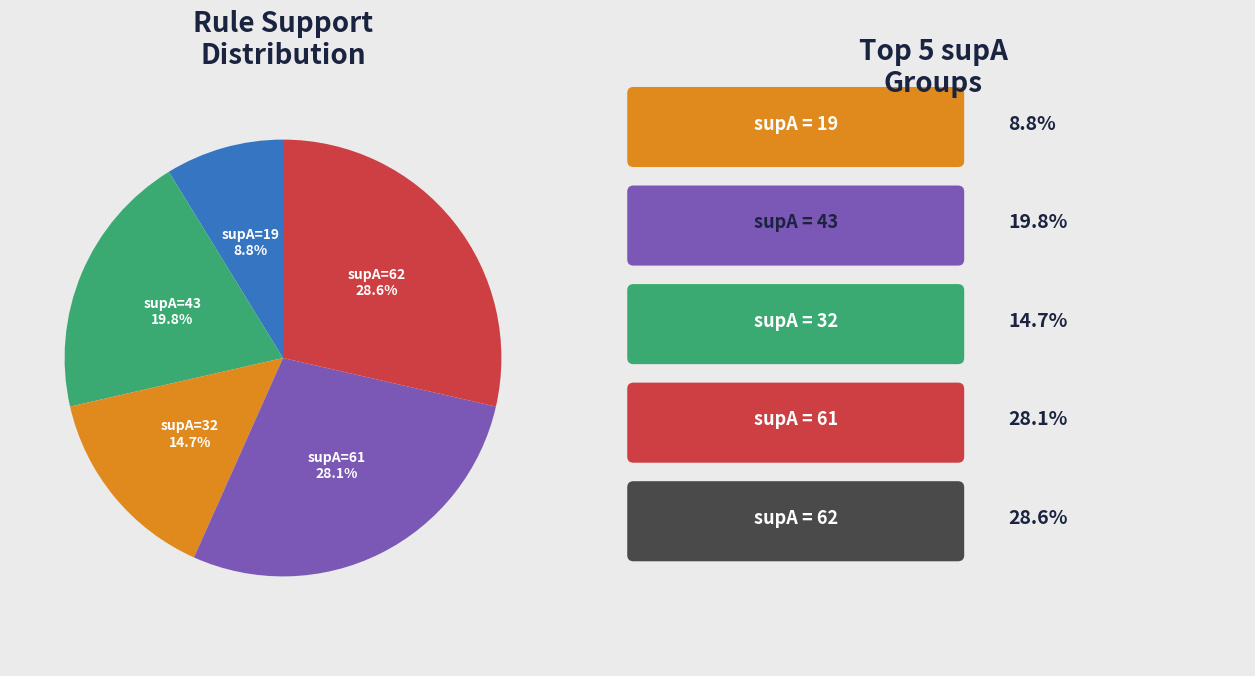

How many segments does this pie chart have?

5